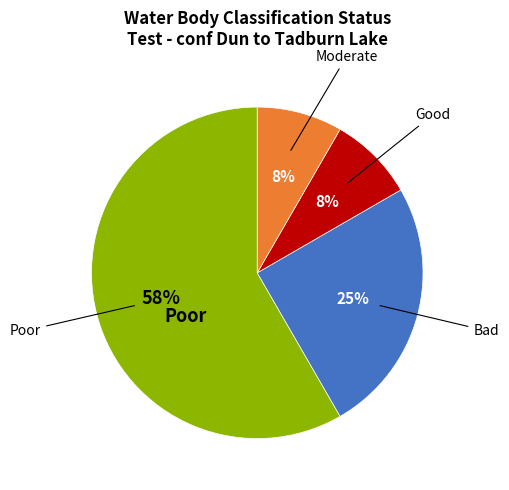

To the nearest percent, what is the average slice percentage?

25%